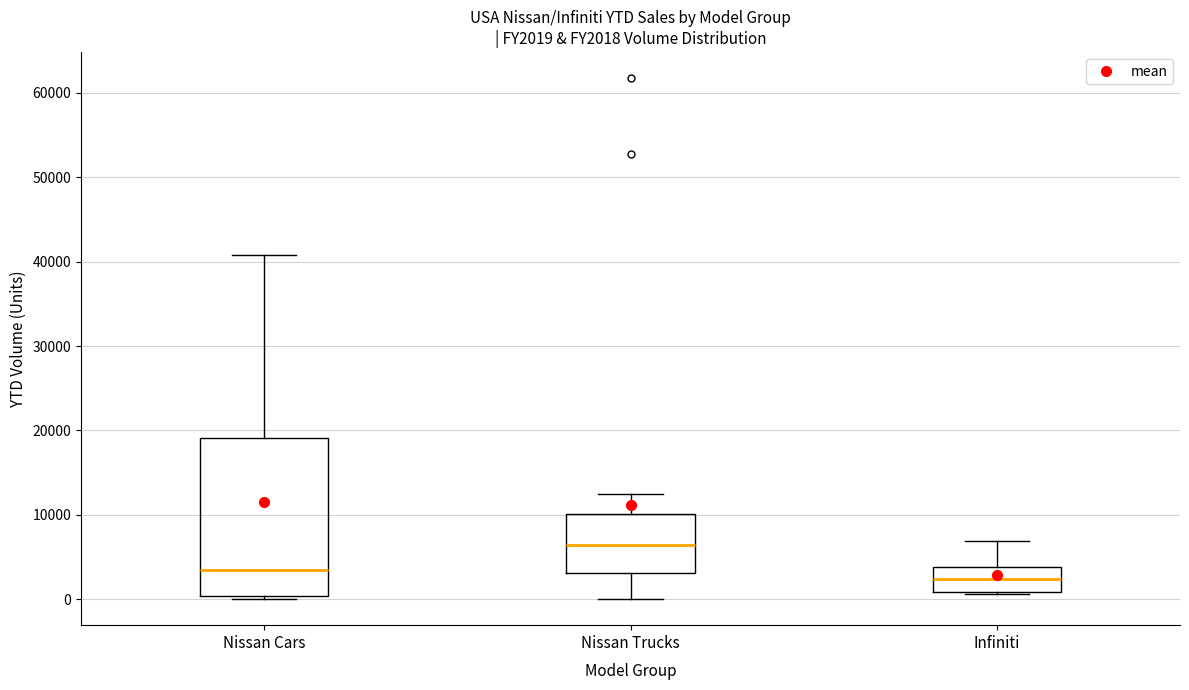

Which box is the tallest, from its lower edge to its upper edge?

Nissan Cars